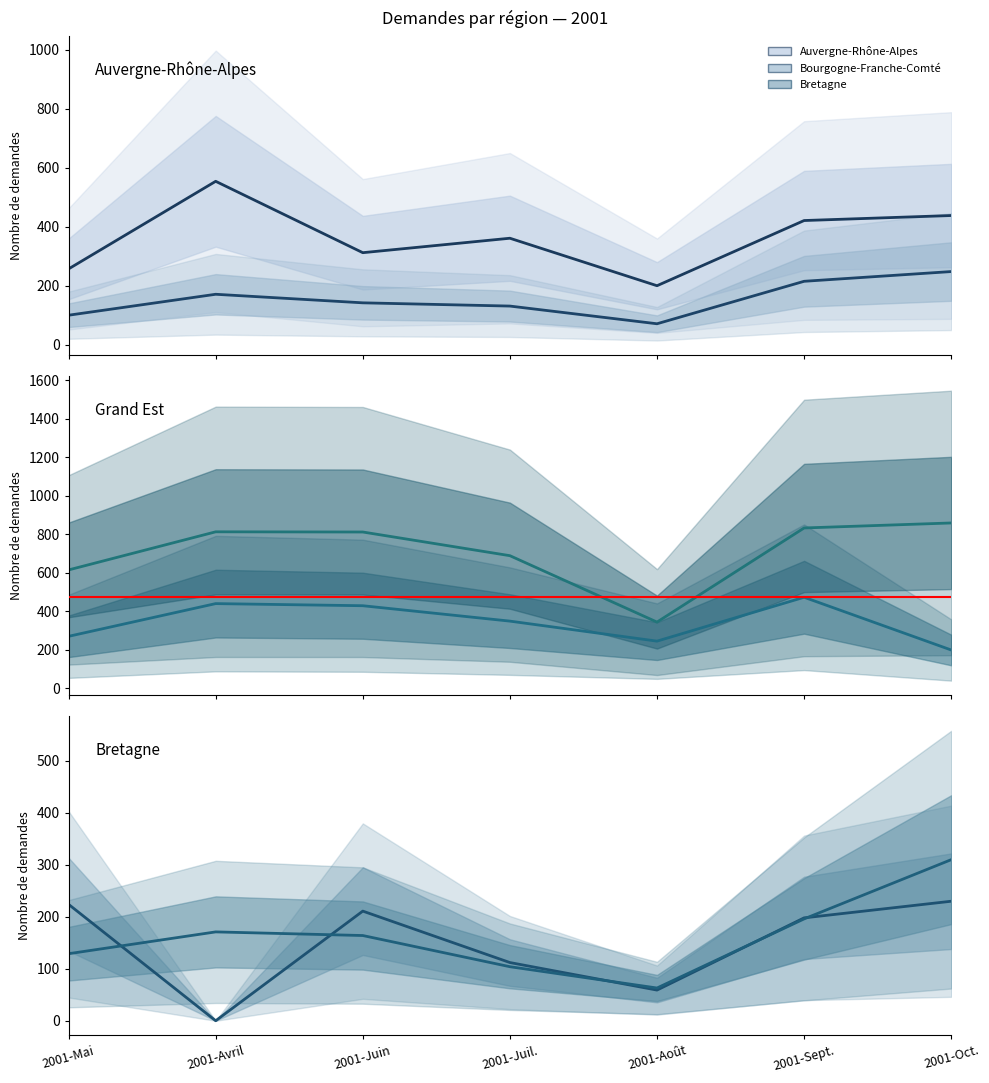

Where does the Auvergne-Rhône-Alpes series first go above 361?

2001-Avril